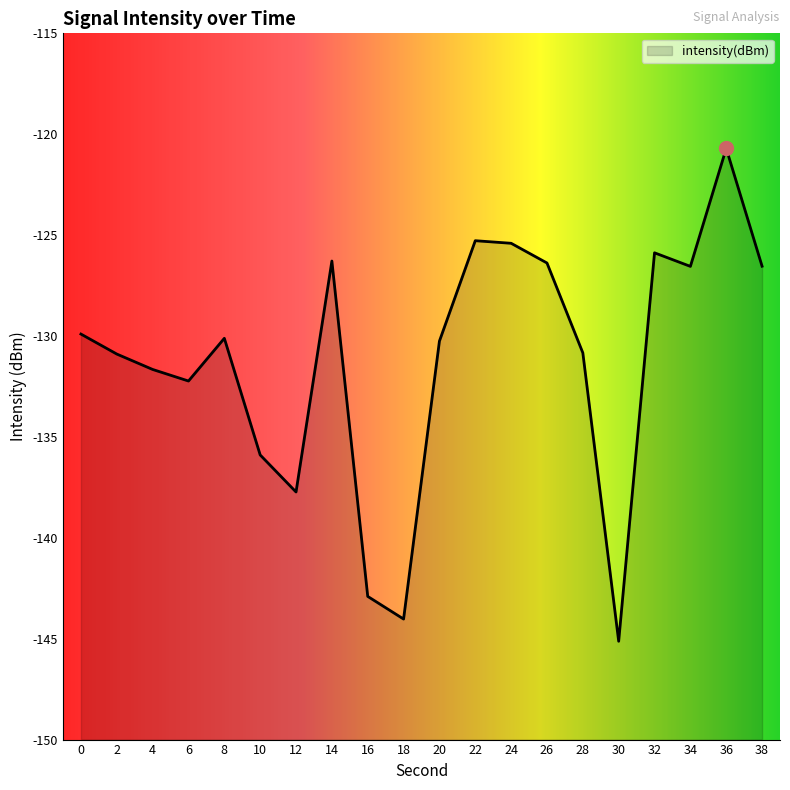

Count the number of data series in this chart.

1